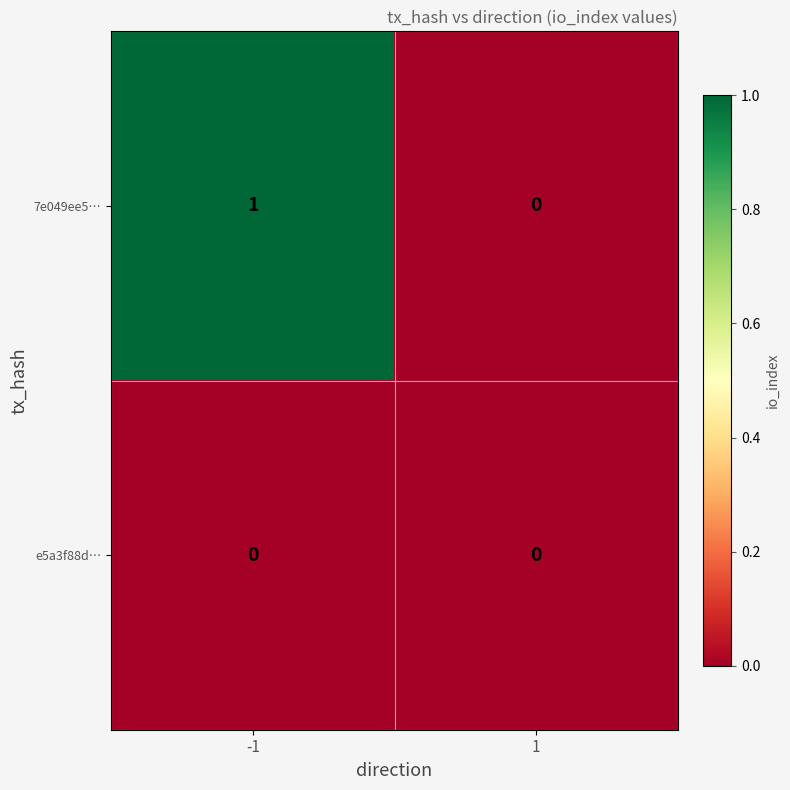

How many data points does each series have?

2